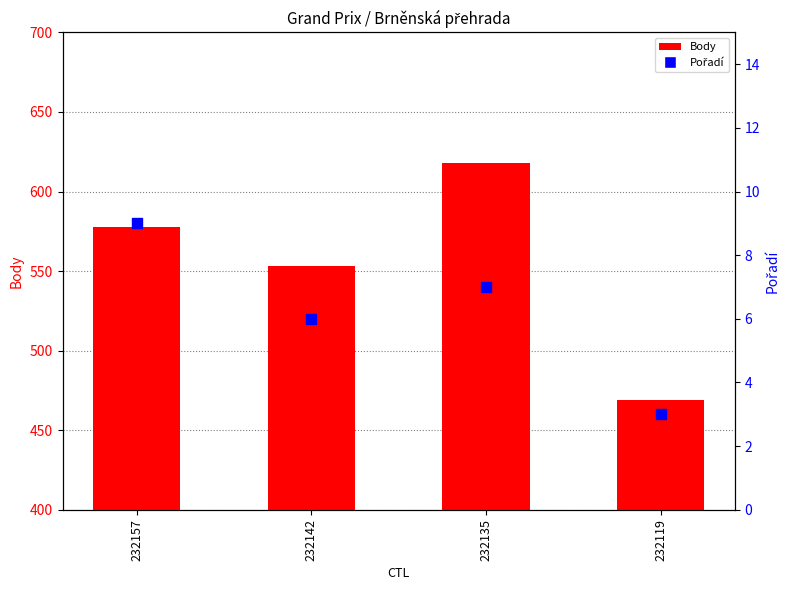

What are all the series names shown in the legend?

Body, Pořadí